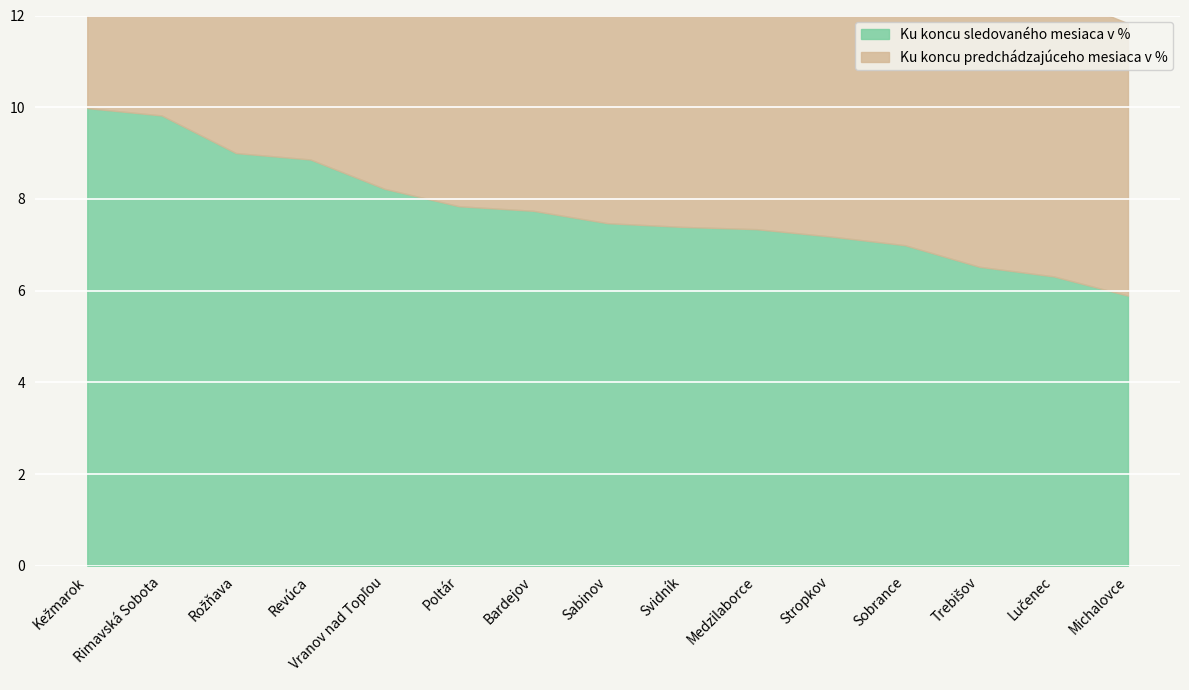

Which has a higher value, Poltár or Svidník?

Poltár